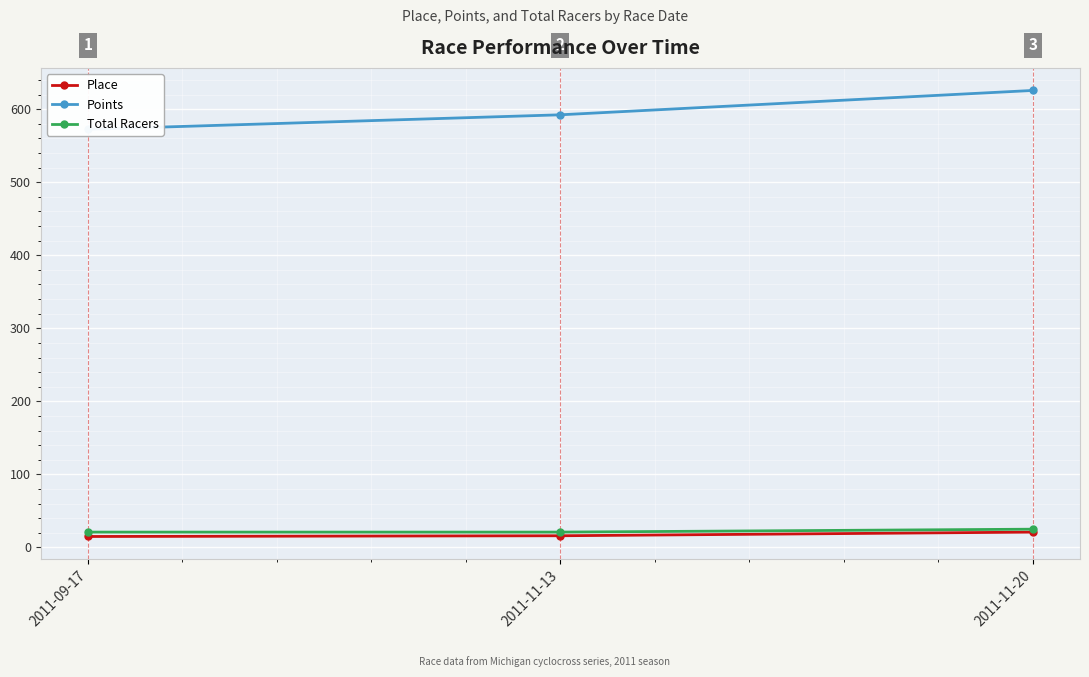

Which series has the widest spread of values?

Points